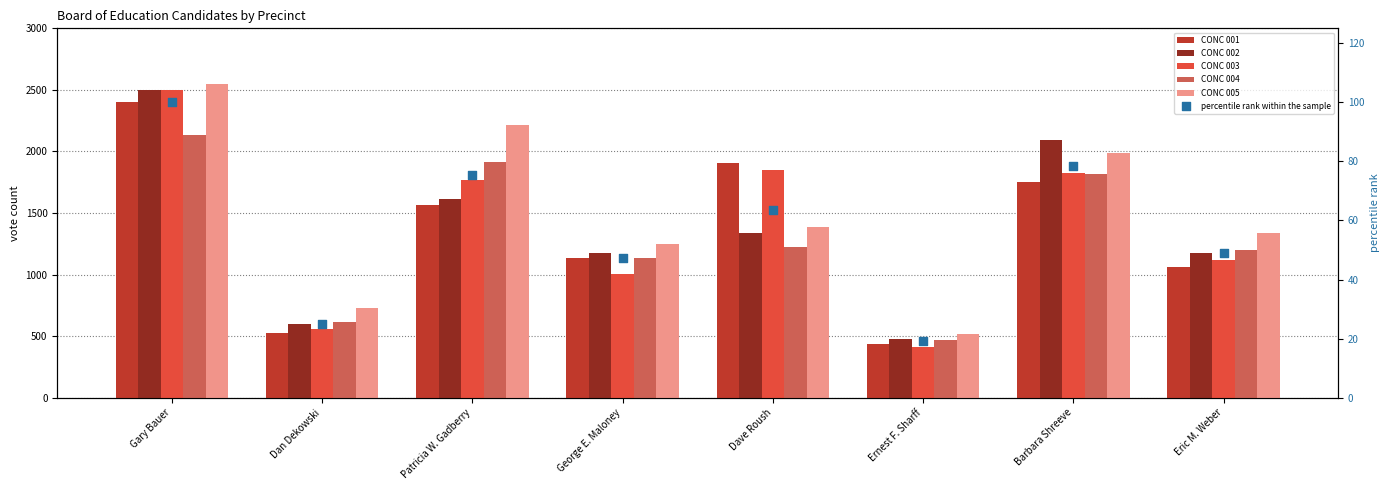

Is the value of CONC 005 at George E. Maloney greater than the value of percentile rank within the sample at Gary Bauer?

Yes